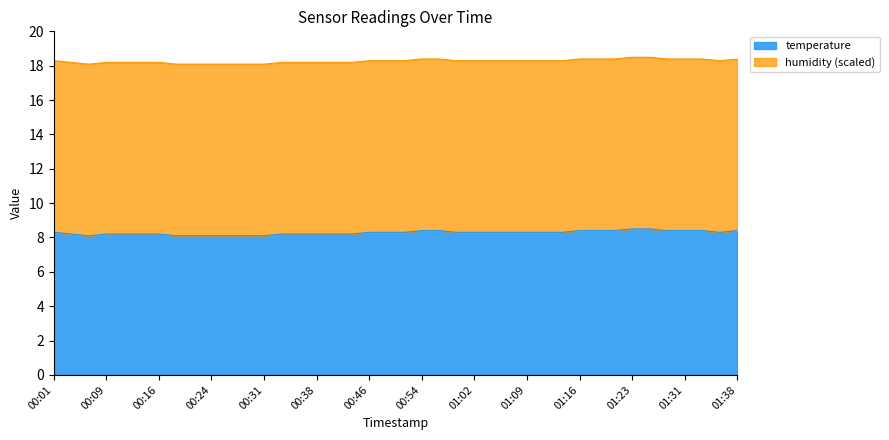

How many values are between 8 and 9?

40